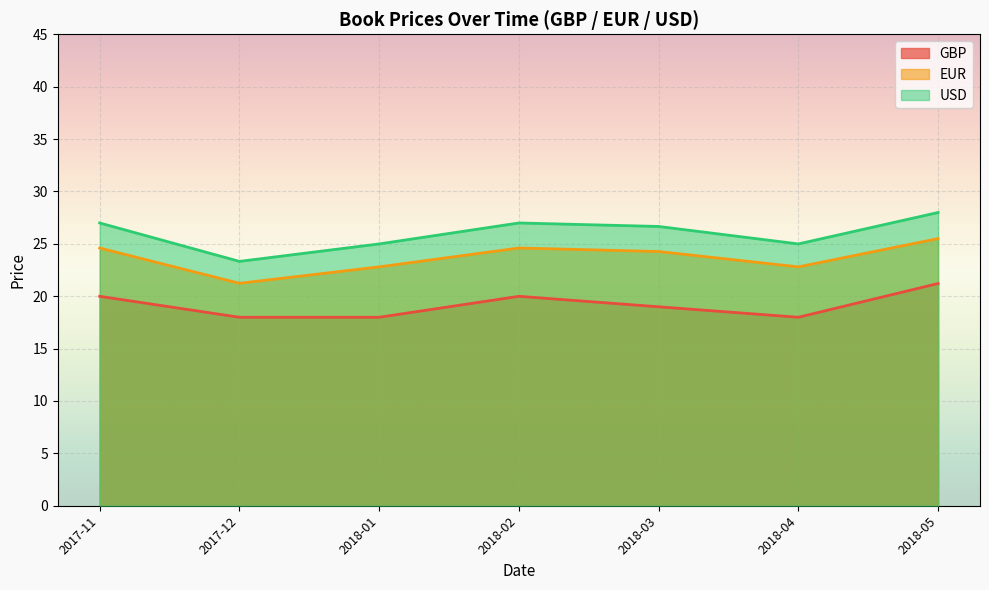

List the series in order of their overall mean, highest first.

USD, EUR, GBP